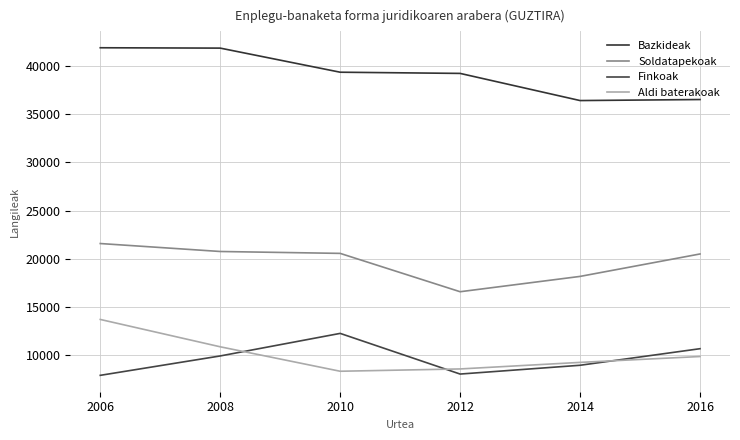

Reading left to right, what are all the values shown in this chart?

Bazkideak: 41906	41869	39366	39242	36422	36529
Soldatapekoak: 21573	20747	20550	16568	18159	20490
Finkoak: 7884	9898	12241	8018	8930	10651
Aldi baterakoak: 13689	10849	8309	8549	9229	9839